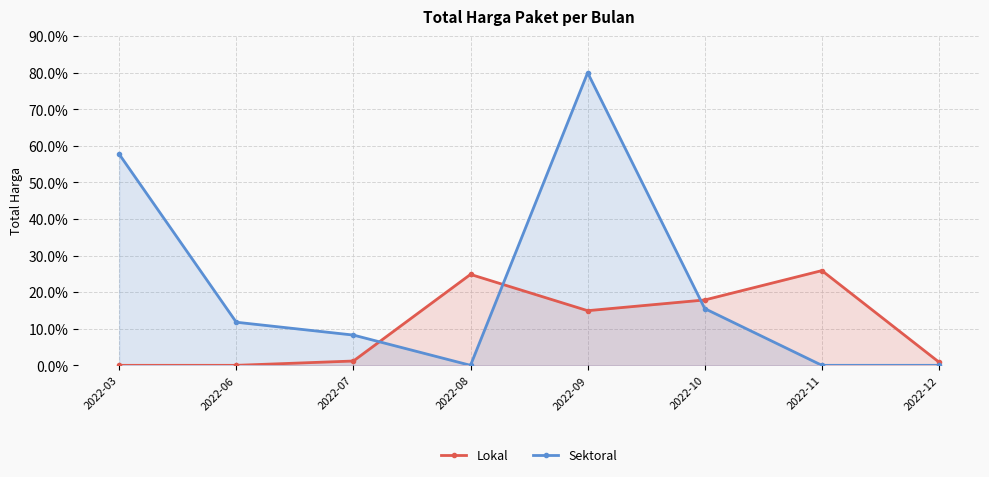

Rank the categories by Lokal value from lowest to highest.

2022-03, 2022-06, 2022-12, 2022-07, 2022-09, 2022-10, 2022-08, 2022-11